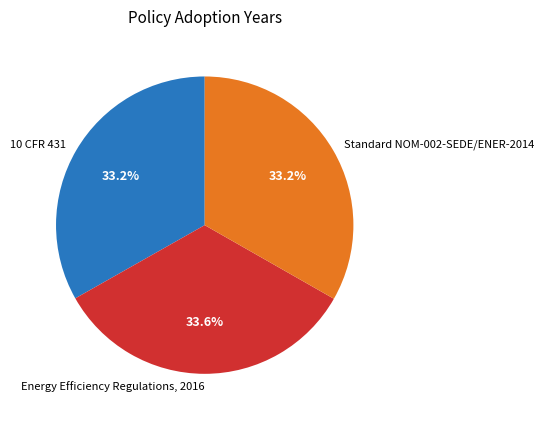

Does any single category account for the majority?

No